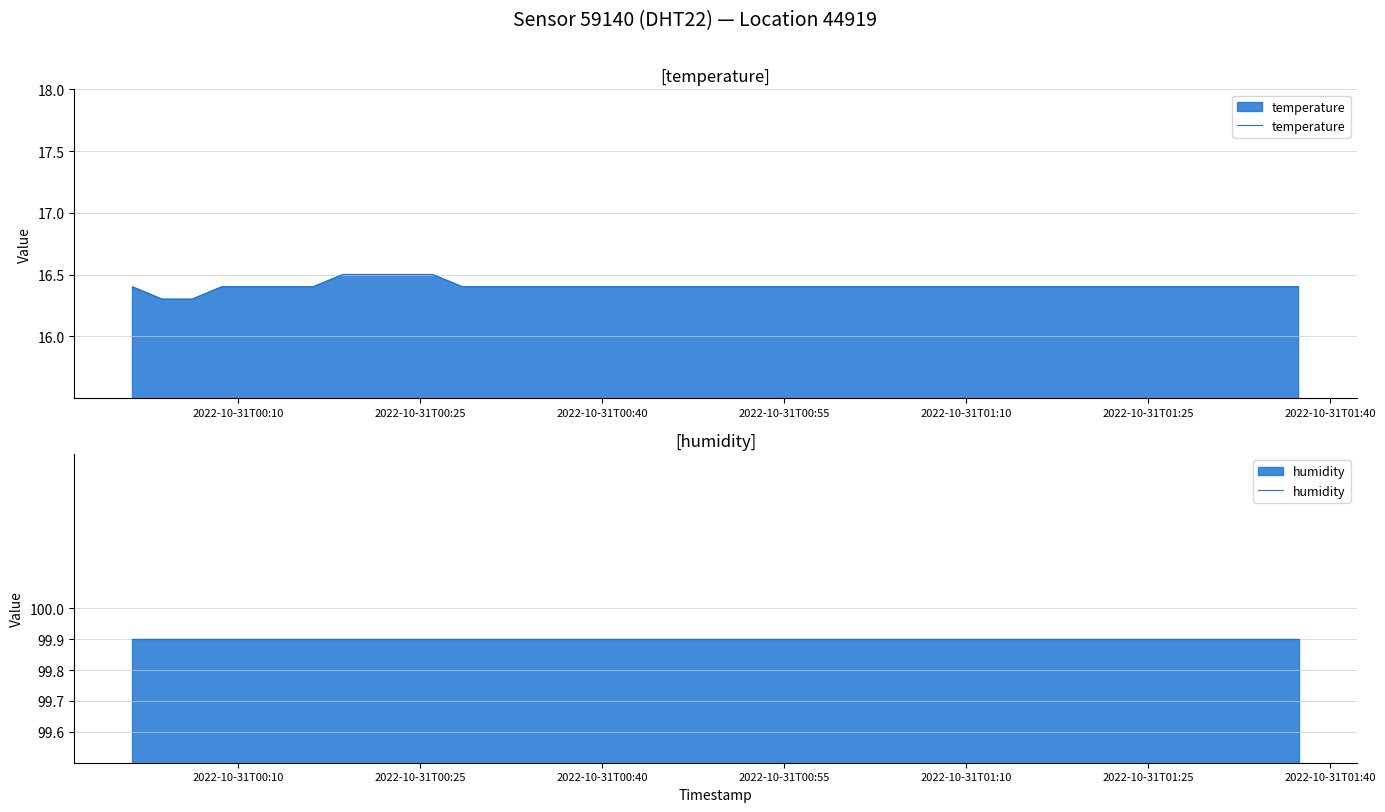

What is the maximum value shown in the chart?

99.9